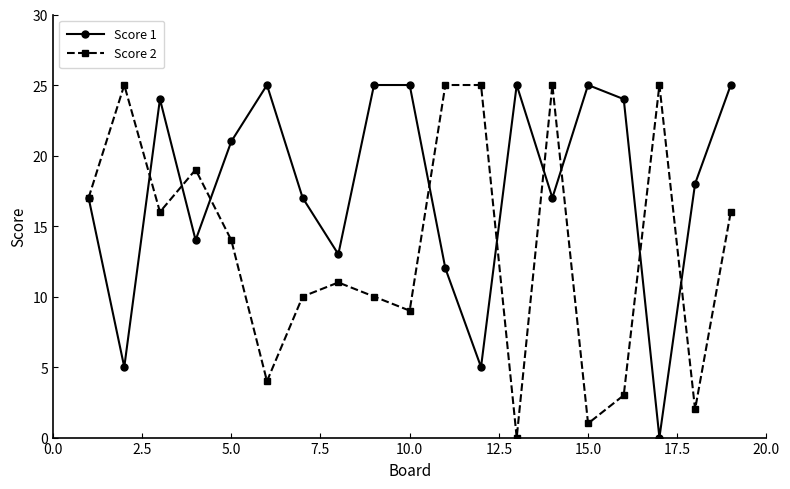

Which series has the largest total across all categories?

Score 1